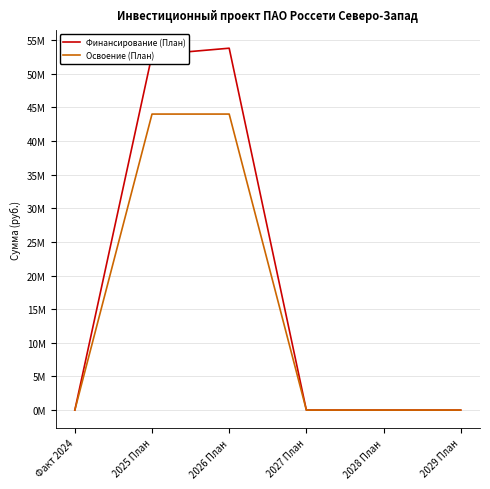

True or false: Освоение (План) has more than 1 interior local peaks.

False